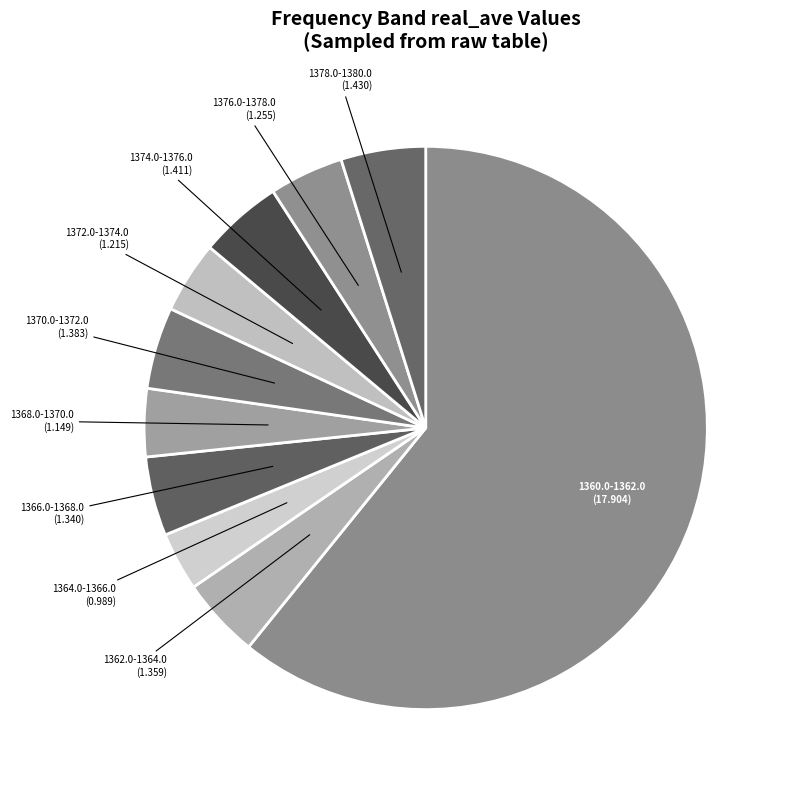

Which has a higher value, 1364.0-1366.0 or 1366.0-1368.0?

1366.0-1368.0